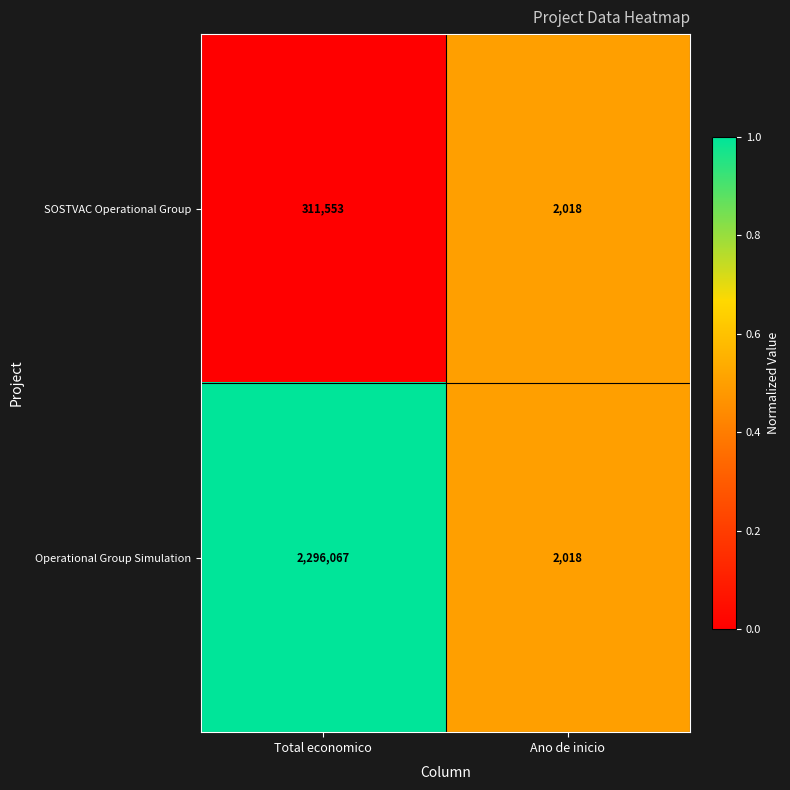

Where is SOSTVAC Operational Group nearest to the value 156785?

Ano de inicio